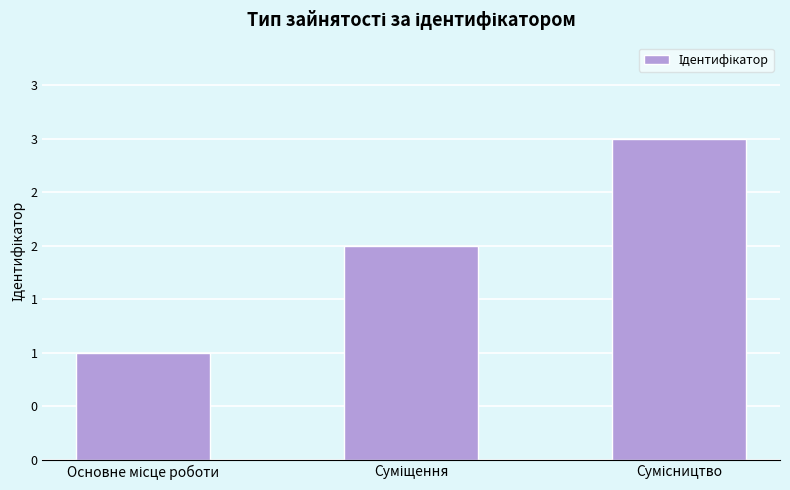

Are the bars horizontal?

No